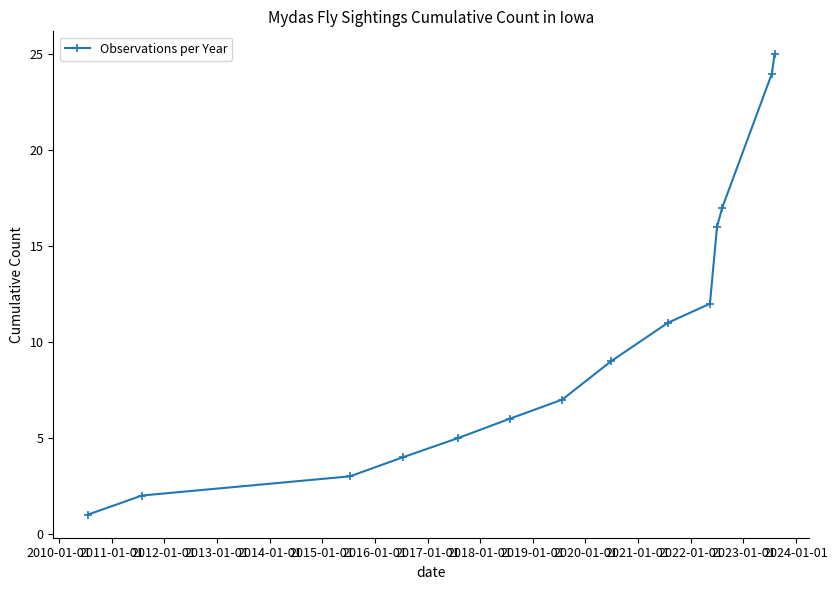

What is the difference between the maximum and minimum values?

24